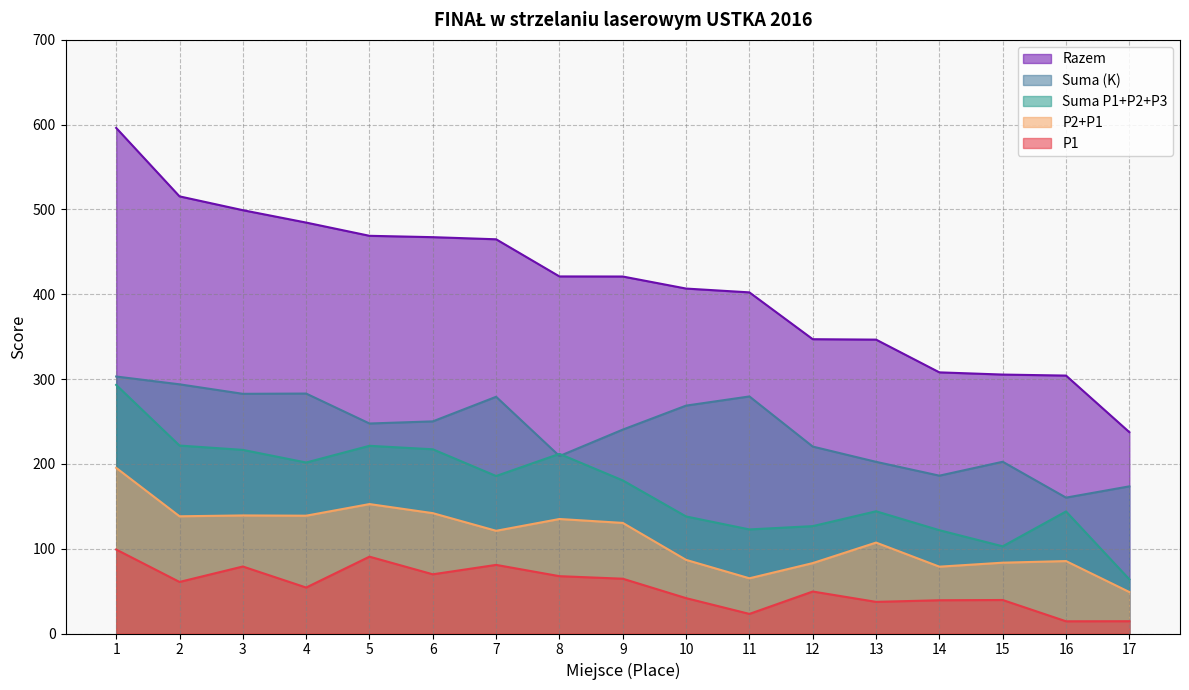

What is the maximum value shown in the chart?

596.1